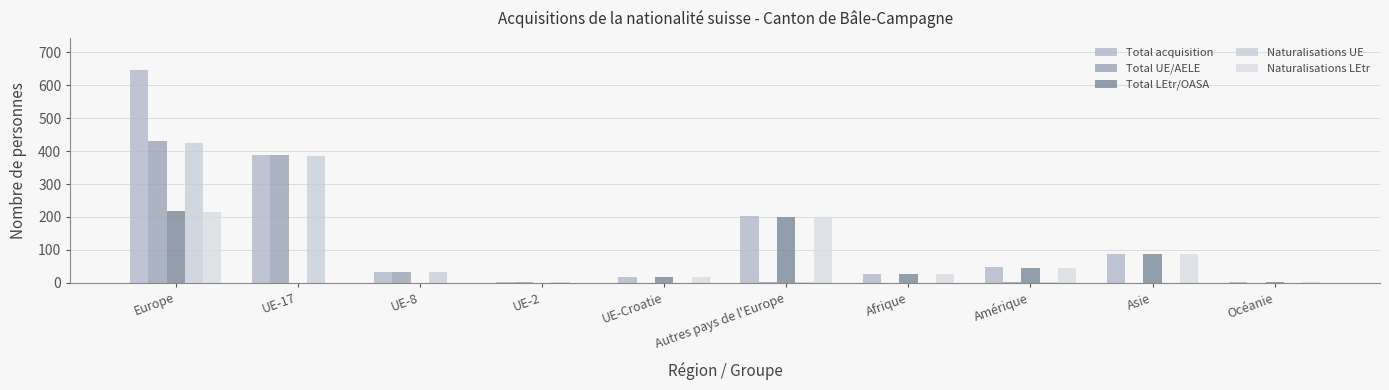

At which category is the sum across all series the highest?

Europe